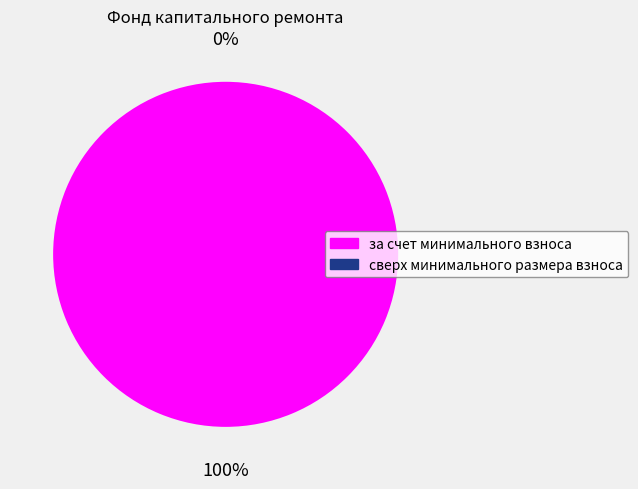

Do за счет минимального взноса and сверх минимального размера взноса together represent more than half of the pie?

Yes